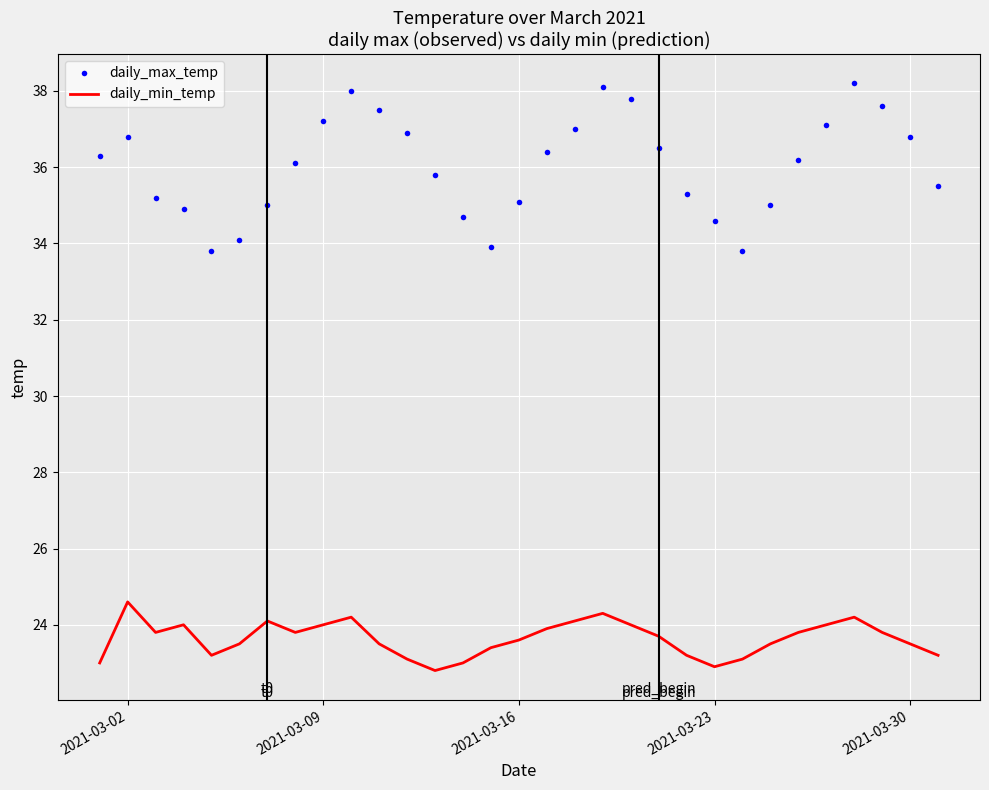

Rank the series by their average value, from highest to lowest.

daily_max_temp, daily_min_temp